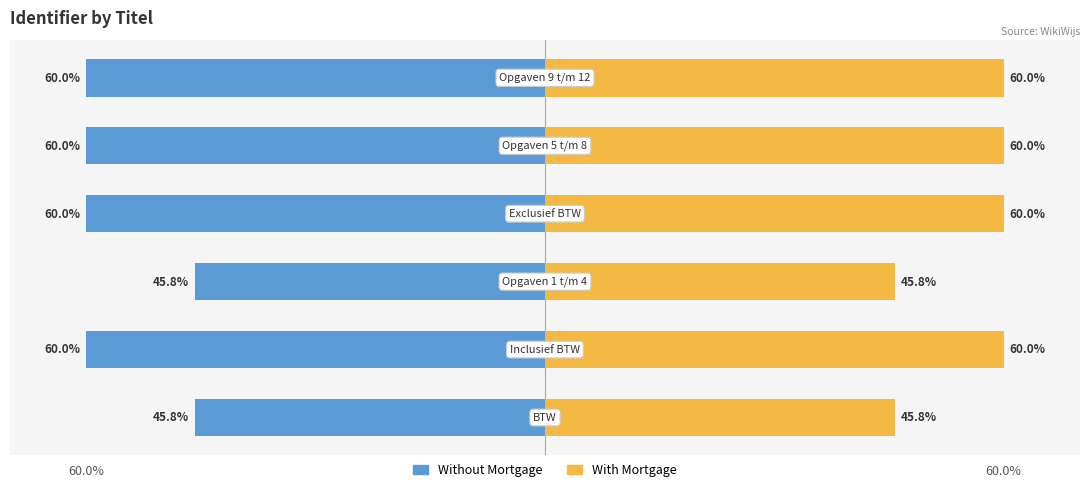

At how many categories does at least one series exceed -27?

6